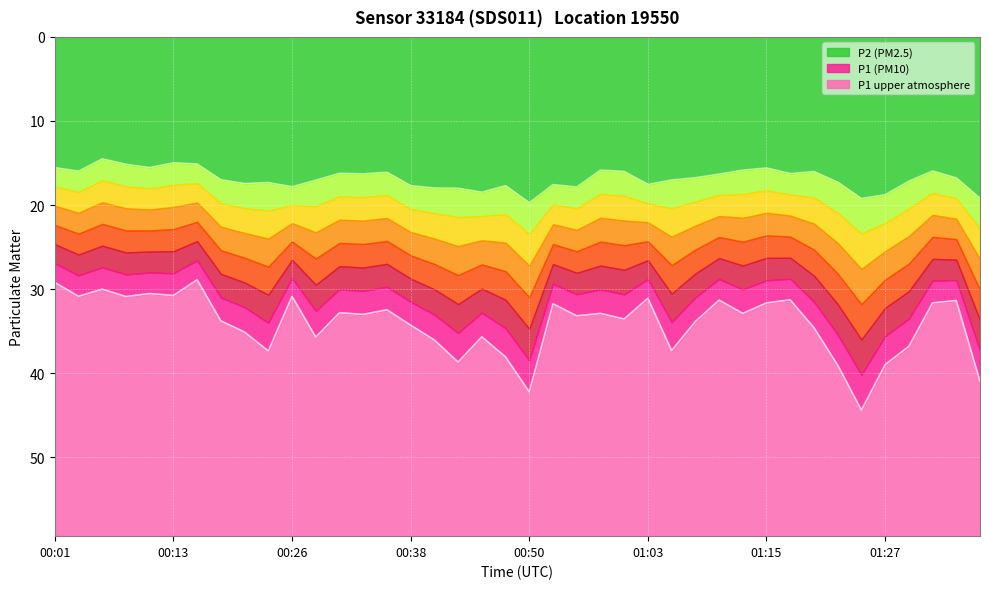

True or false: P2 trace and P1 trace cross at least once.

False